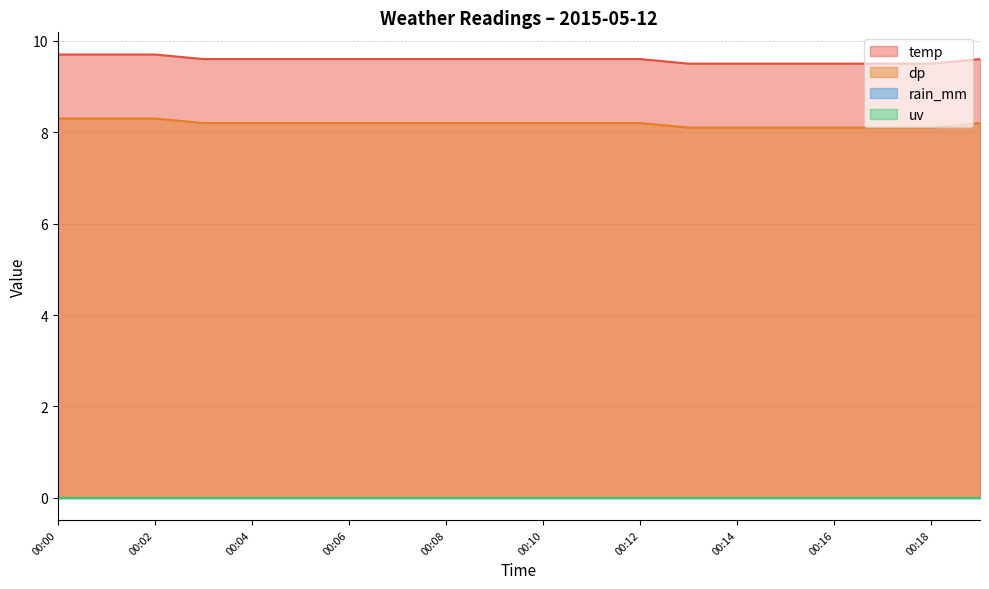

What is the sum of all dp values?

163.7